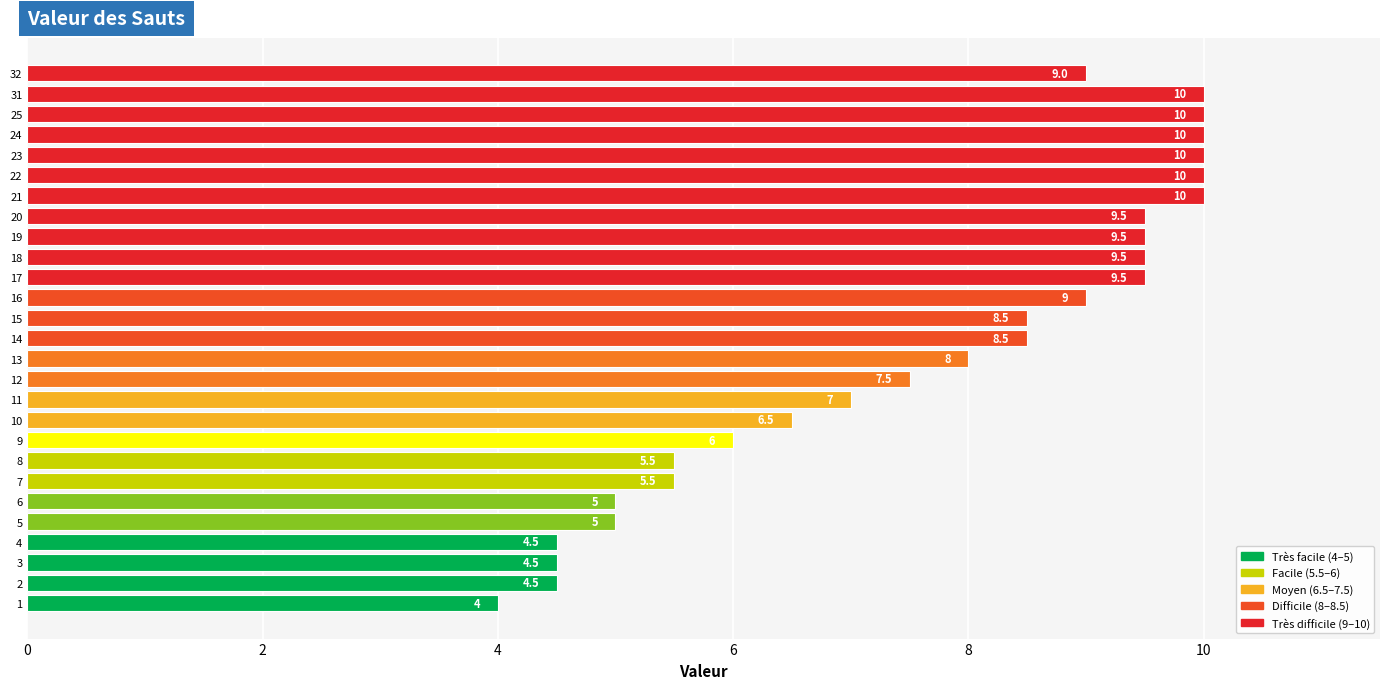

Reading top to bottom, what are all the values shown in this chart?

9.0	10.0	10.0	10.0	10.0	10.0	10.0	9.5	9.5	9.5	9.5	9.0	8.5	8.5	8.0	7.5	7.0	6.5	6.0	5.5	5.5	5.0	5.0	4.5	4.5	4.5	4.0